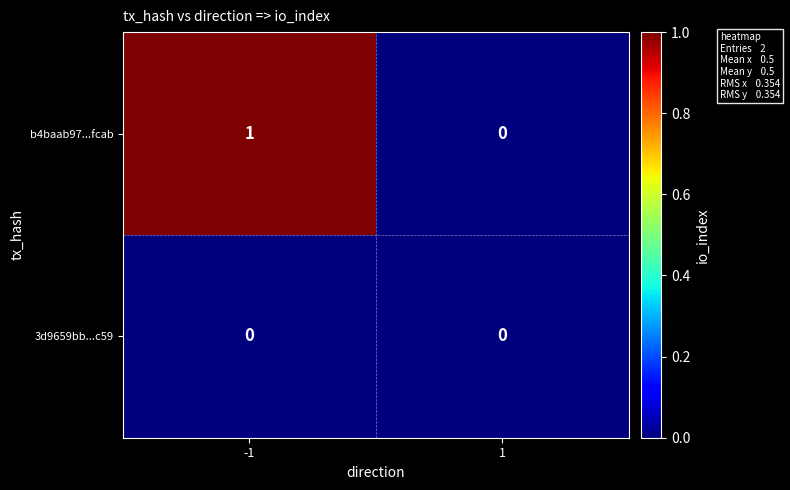

Reading left to right, list all the values displayed in this chart.

b4baab97...fcab: -1=1	1=0
3d9659bb...c59: -1=0	1=0